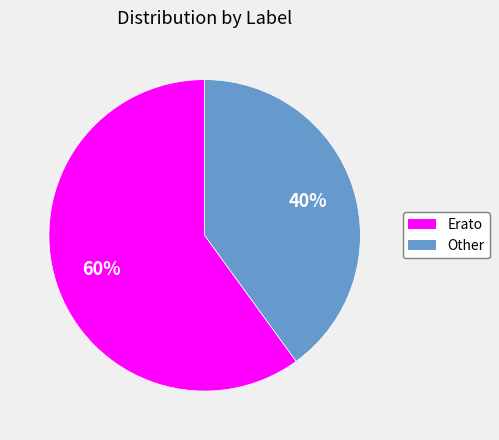

Between Erato and Other, which is larger?

Erato